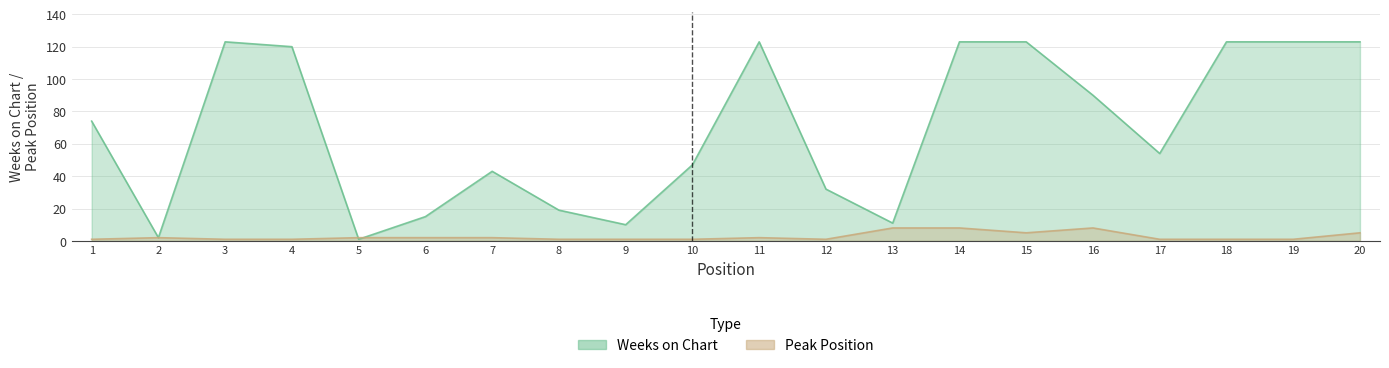

What is the sum of all Peak Position values?

54